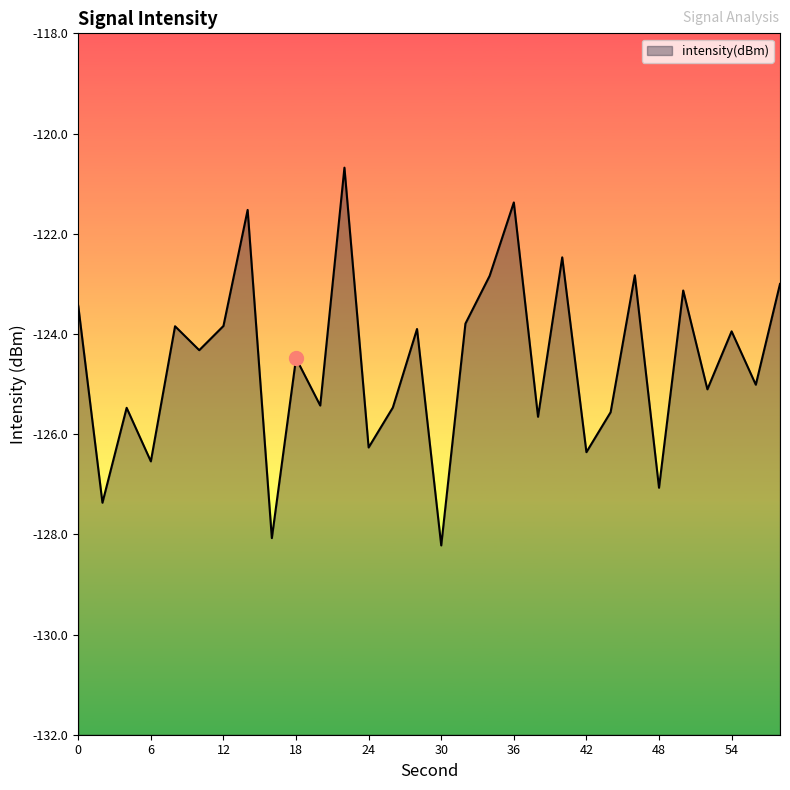

Is it true that the value at 54 is -198.3?

False